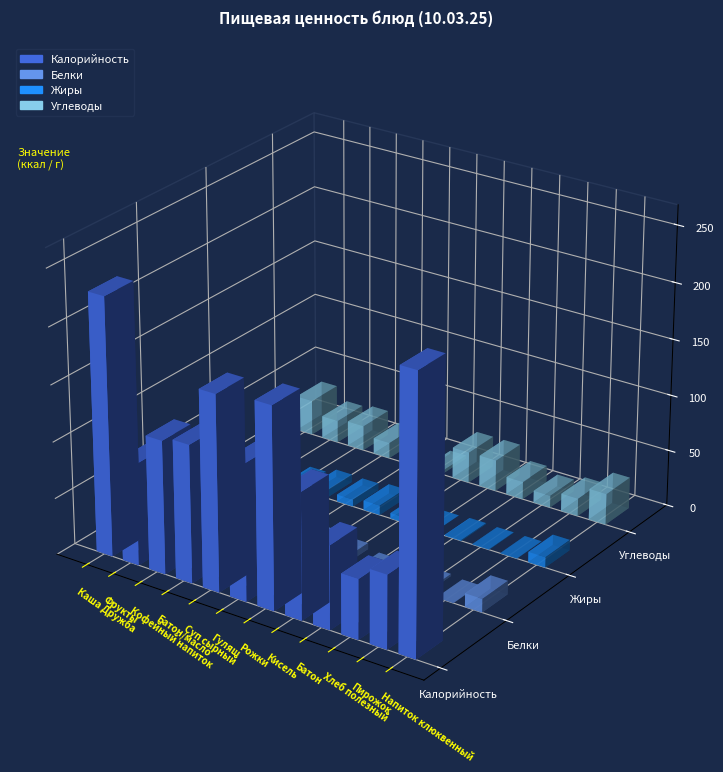

What is the approximate value of Жиры at Батон/масло?

6.8